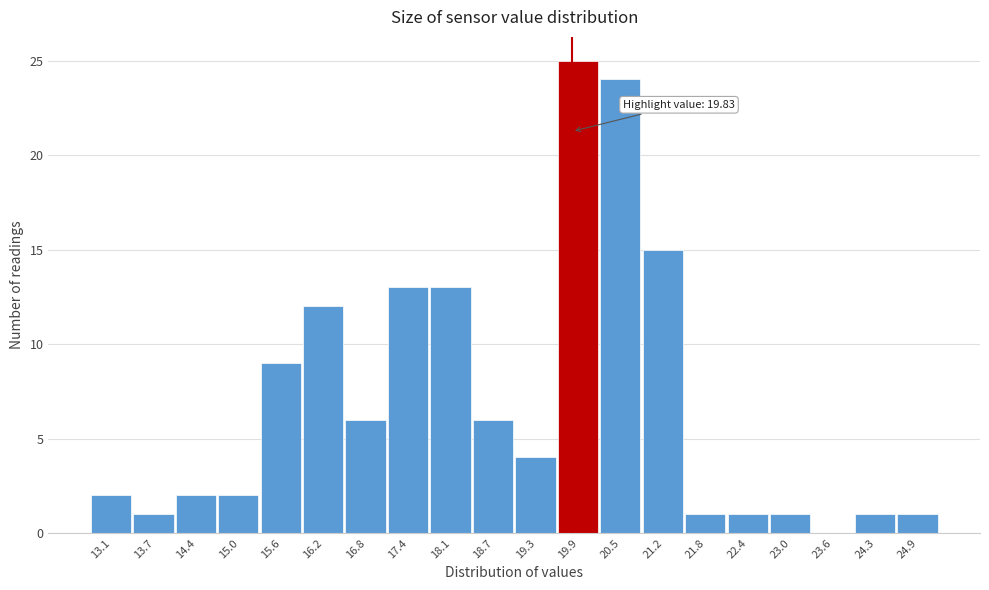

Which range on the x-axis has the tallest bar?

19.62 to 20.24